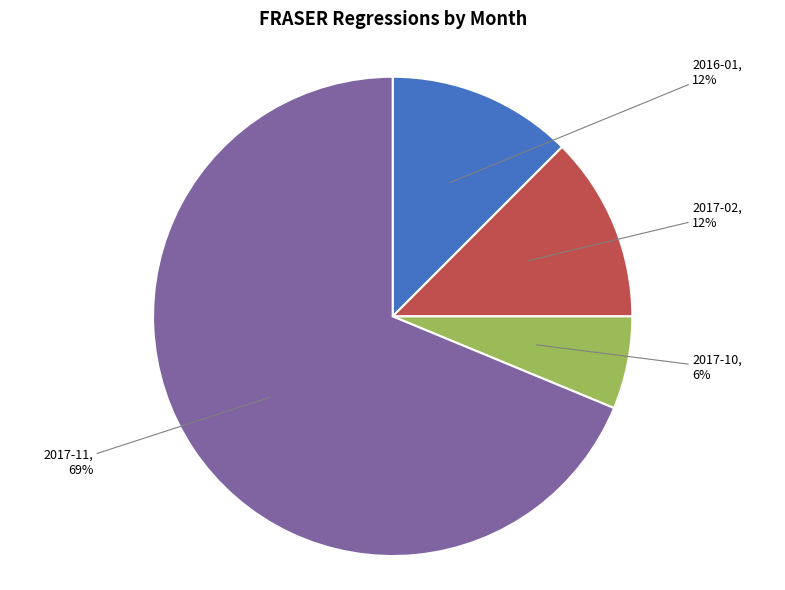

Count the number of slices in the pie.

4